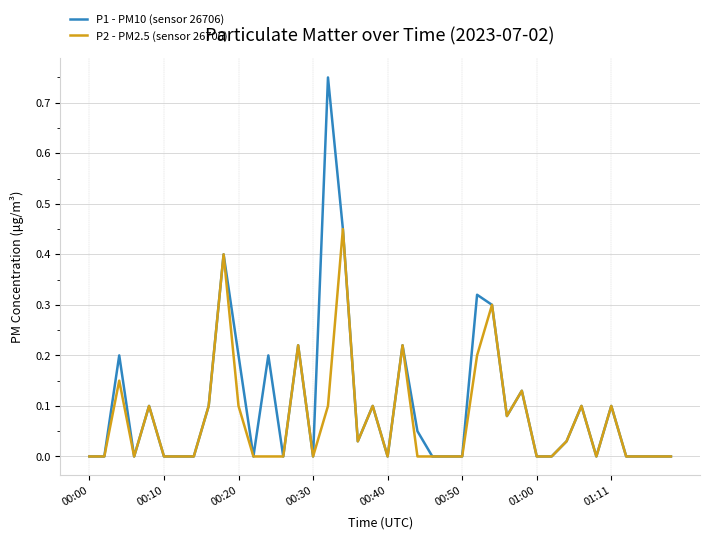

Count the number of categories in the chart.

40